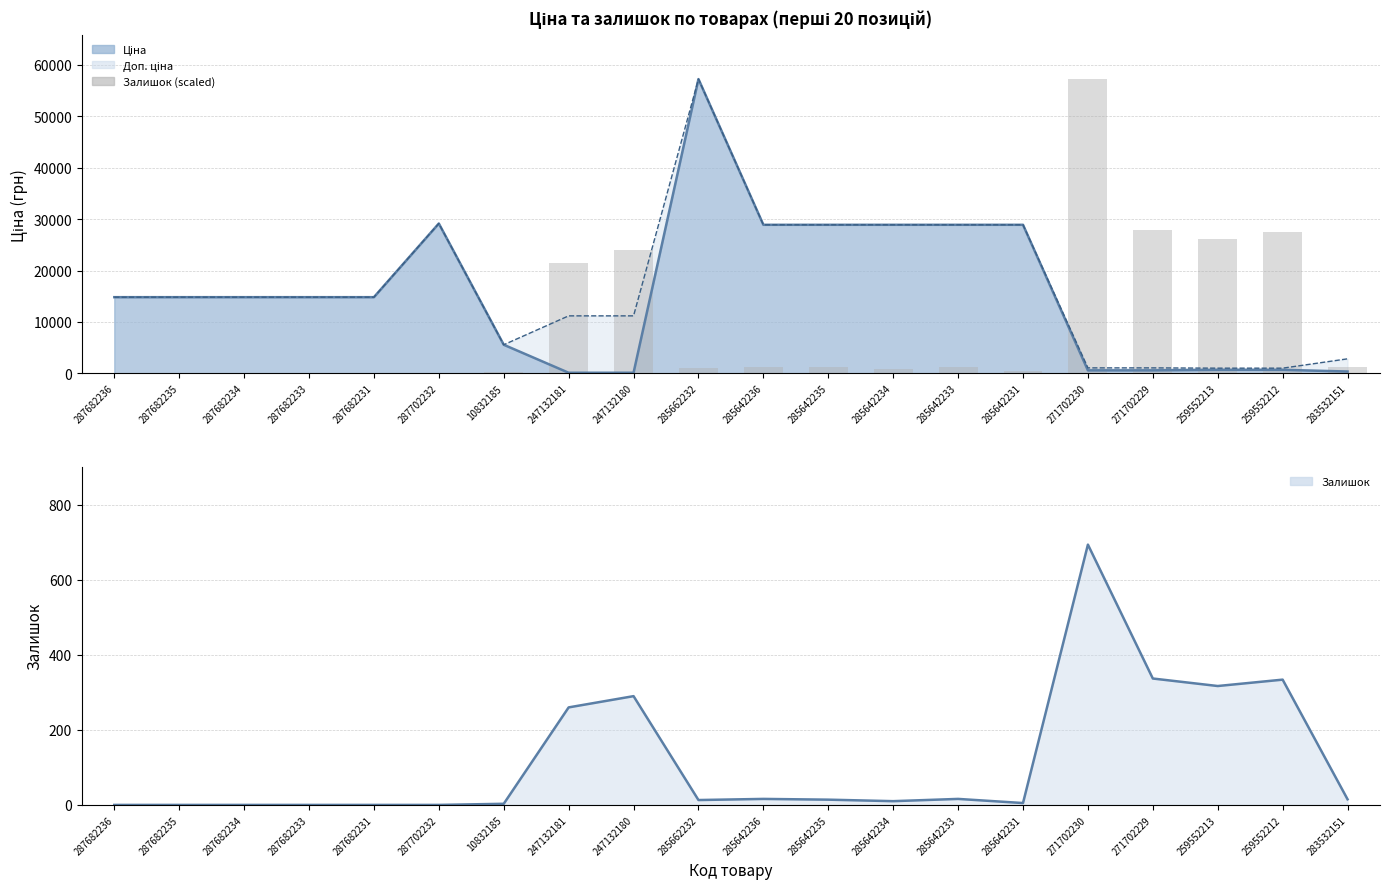

Which series has the widest spread of values?

Залишок (scaled)